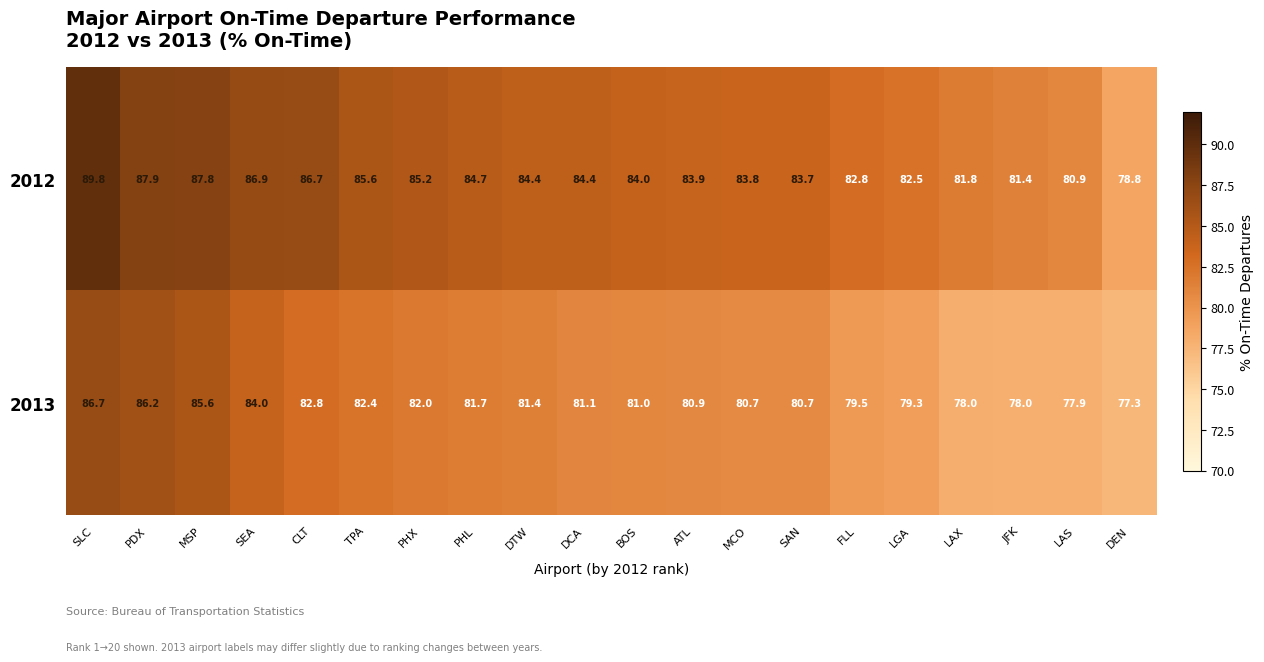

Rank the series by their average value, from lowest to highest.

2013, 2012